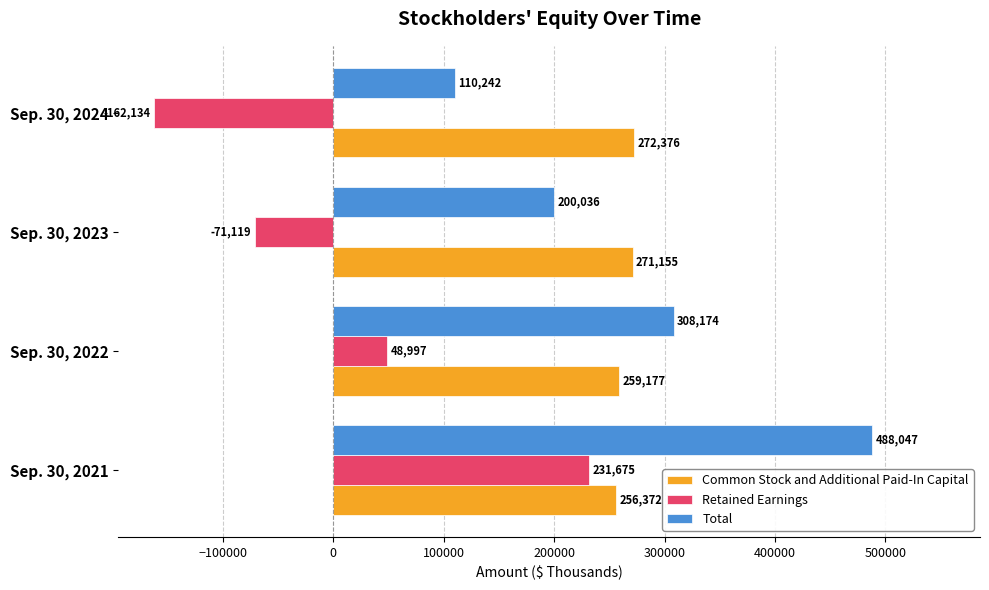

How many values in the Retained Earnings series are below 48997?

2